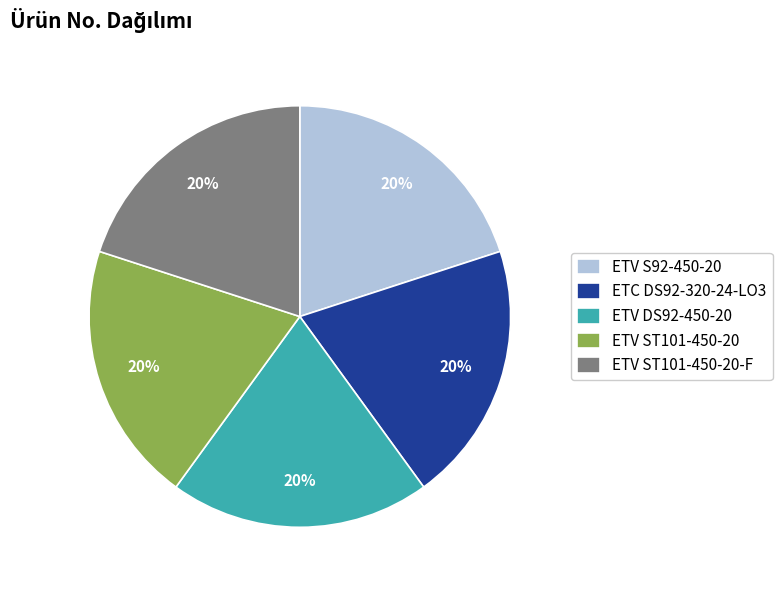

To the nearest percent, what is the average slice percentage?

20%